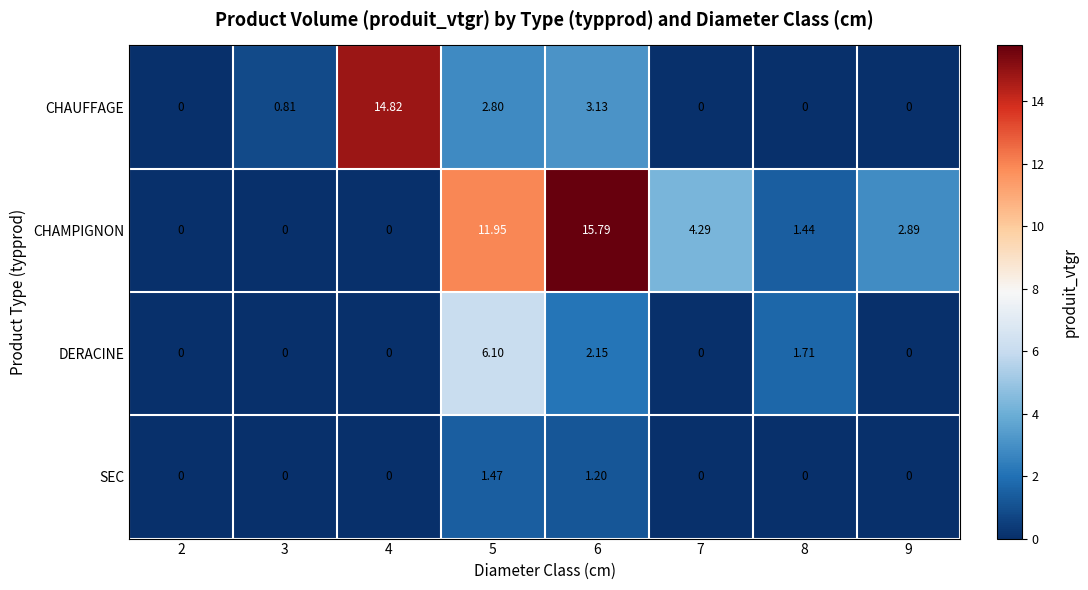

List the series in order of their overall mean, highest first.

CHAMPIGNON, CHAUFFAGE, DERACINE, SEC